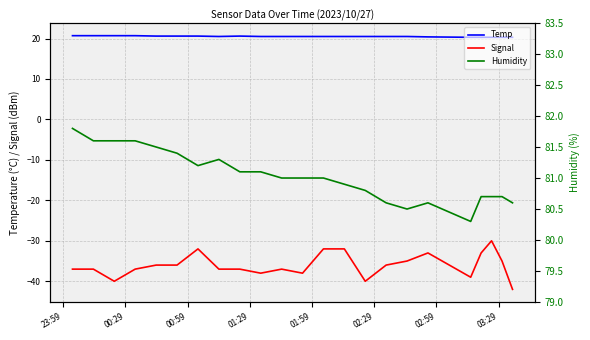

What is the average value of the Signal series?

-36.0